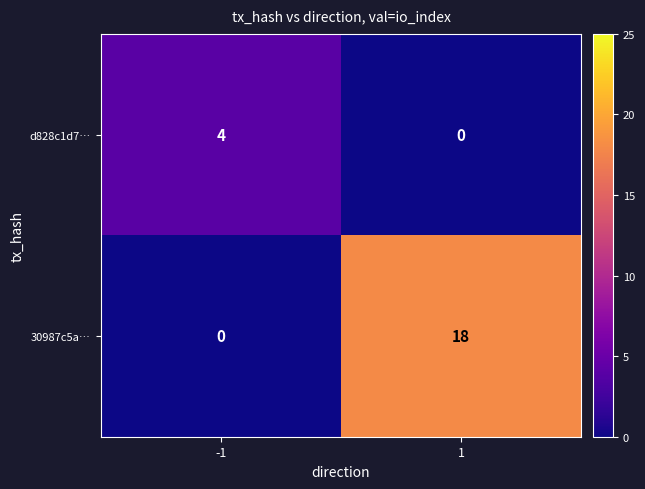

What is the difference between the highest and lowest values at 1?

18